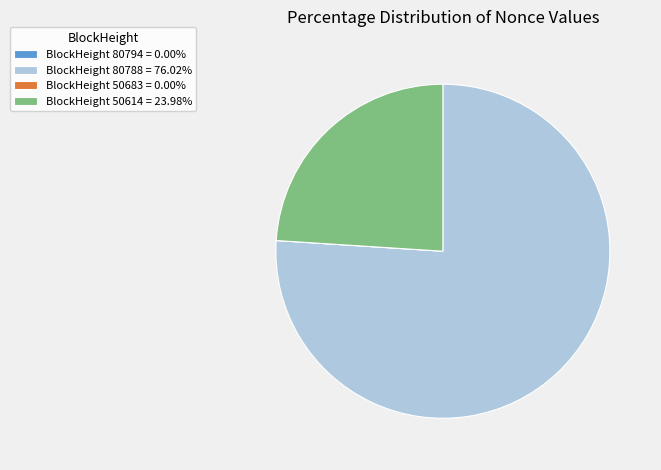

Is there any slice that represents more than half of the pie?

Yes